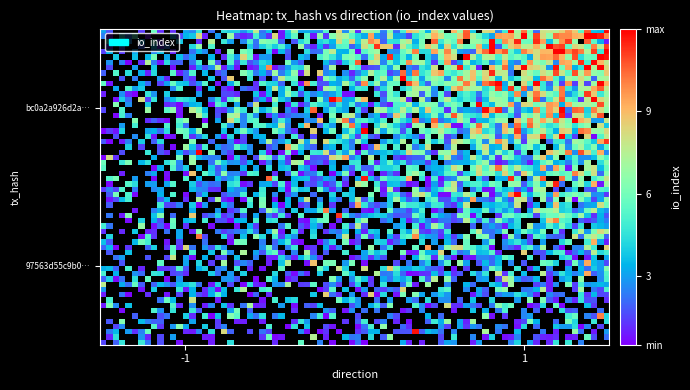

Rank the series by their maximum value, from lowest to highest.

97563d55c9b0fb1cf5a220a8a6456504e2a6b53, bc0a2a926d2a9f091e96dec215b91f0acc6216f